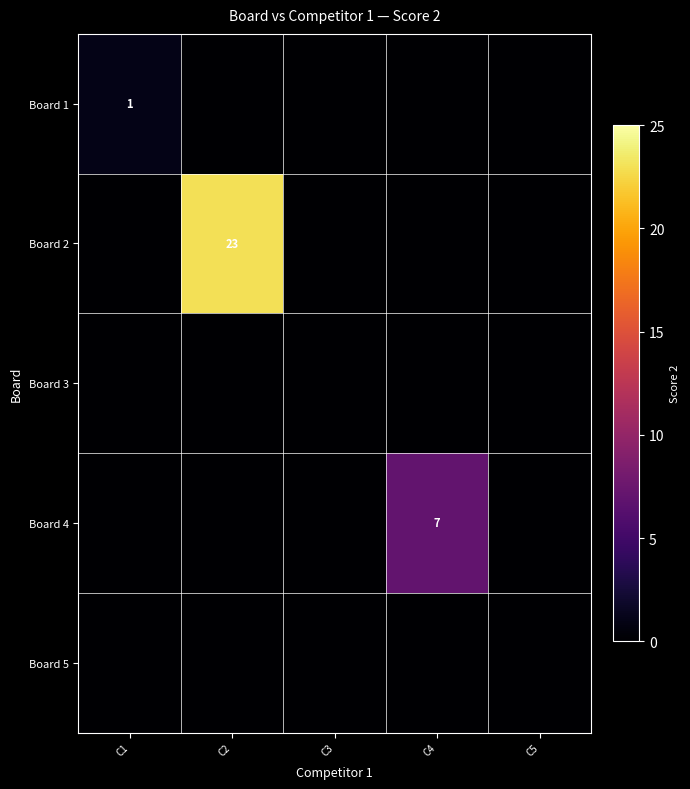

The Board 2 series shows 6 at C2. True or false?

False